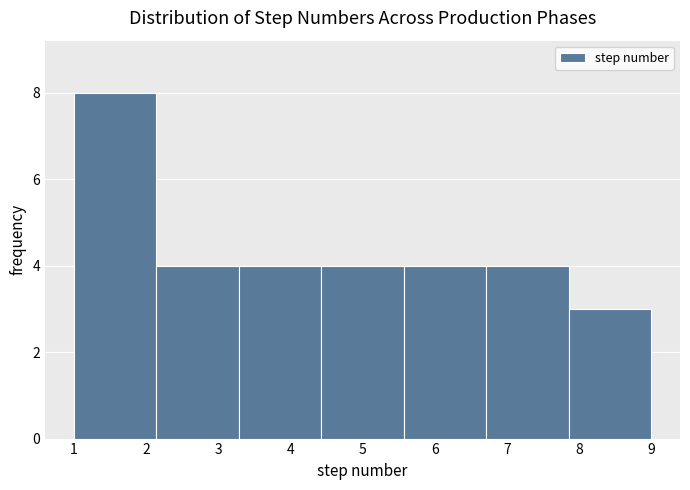

How tall is the bar that spans 5.6 to 6.7 on the x-axis? Neither the bar edges nor the heights are printed on the chart, so give them approximately, as read against the axes.

4